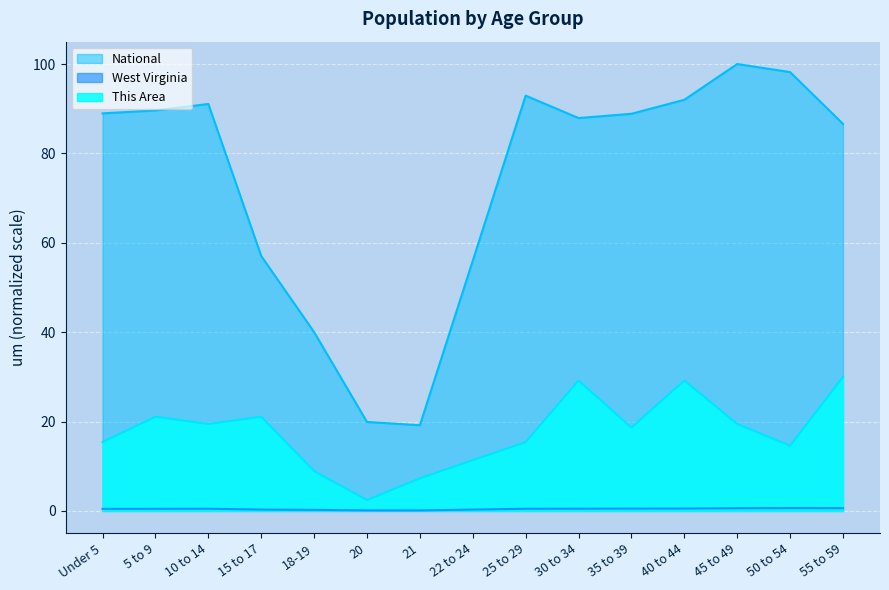

Which series has the largest range (max minus min)?

National